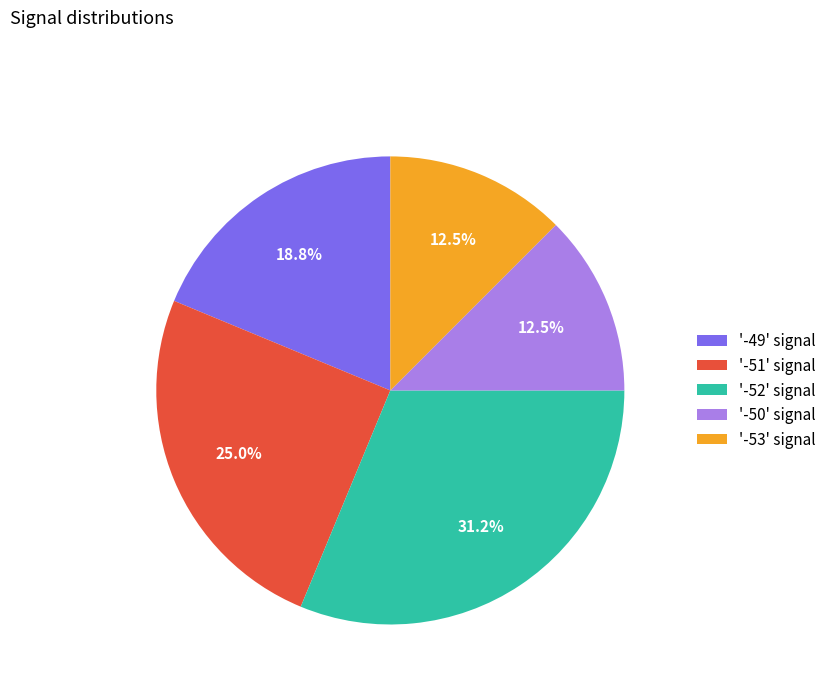

Between '-51' signal and '-49' signal, which is larger?

'-51' signal